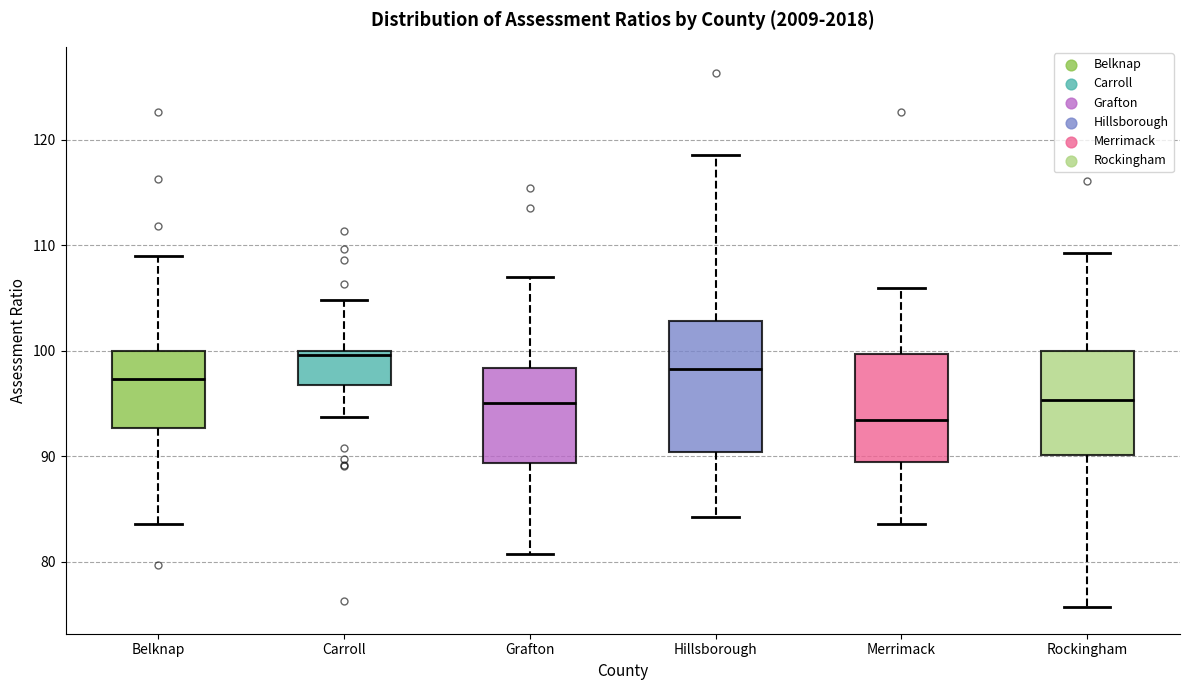

Reading left to right, read every box against the y-axis: the position of its median line, the range the box covers, and the ends of its whiskers. The values are not printed on the chart, so give them approximately, as read against the axis.

Belknap: median 97, box 93 to 100, whiskers 84 to 109
Carroll: median 100 (just below the box's upper edge), box 97 to 100, whiskers 94 to 105
Grafton: median 95, box 89 to 98, whiskers 81 to 107
Hillsborough: median 98, box 90 to 103, whiskers 84 to 119
Merrimack: median 93, box 90 to 100, whiskers 84 to 106
Rockingham: median 95, box 90 to 100, whiskers 76 to 109